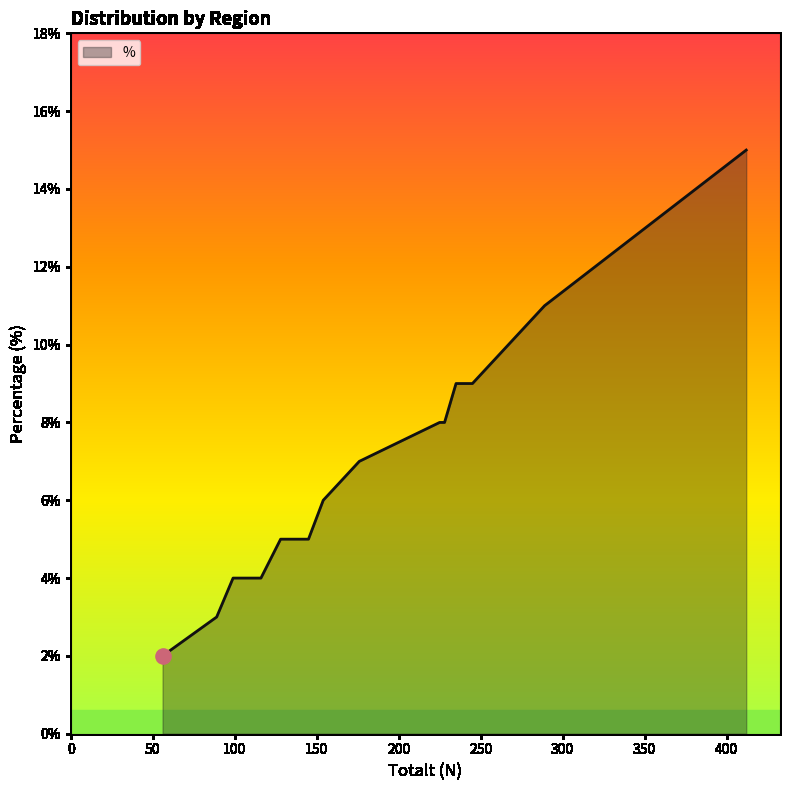

What is the greatest value displayed?

15